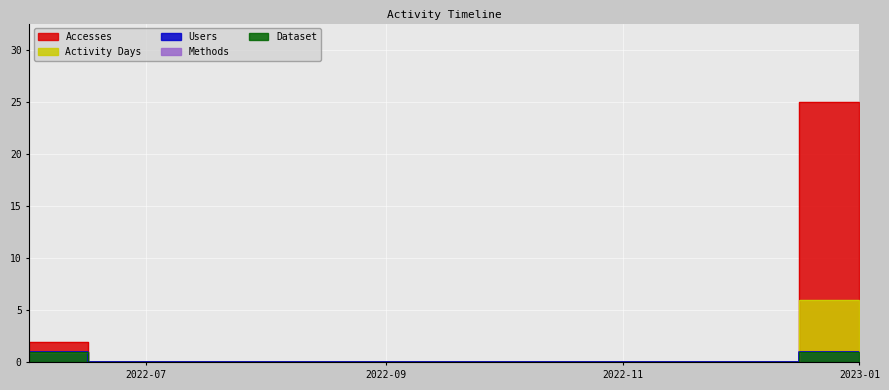

What is the difference between the Methods values at 2022-10-01 and 2022-06-01?

1